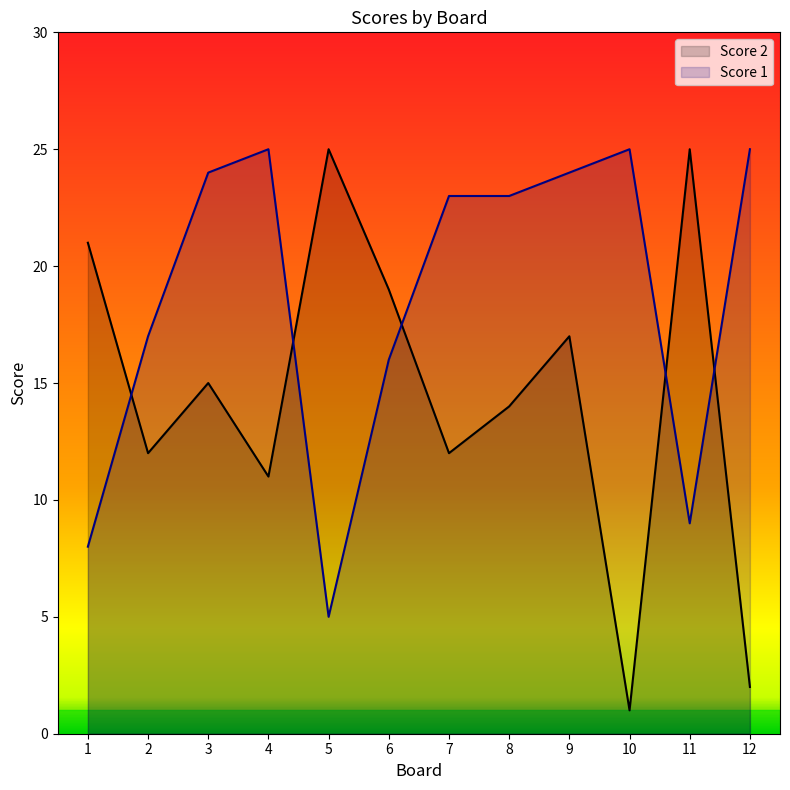

At how many categories does at least one series exceed 13?

12